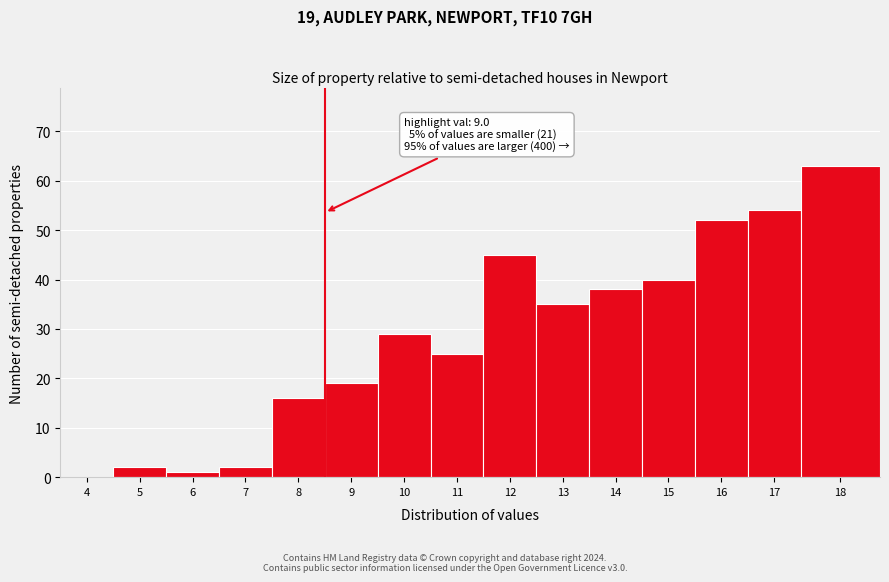

Reading right to left, list all the values displayed in this chart.

18=63	17=54	16=52	15=40	14=38	13=35	12=45	11=25	10=29	9=19	8=16	7=2	6=1	5=2	4=0